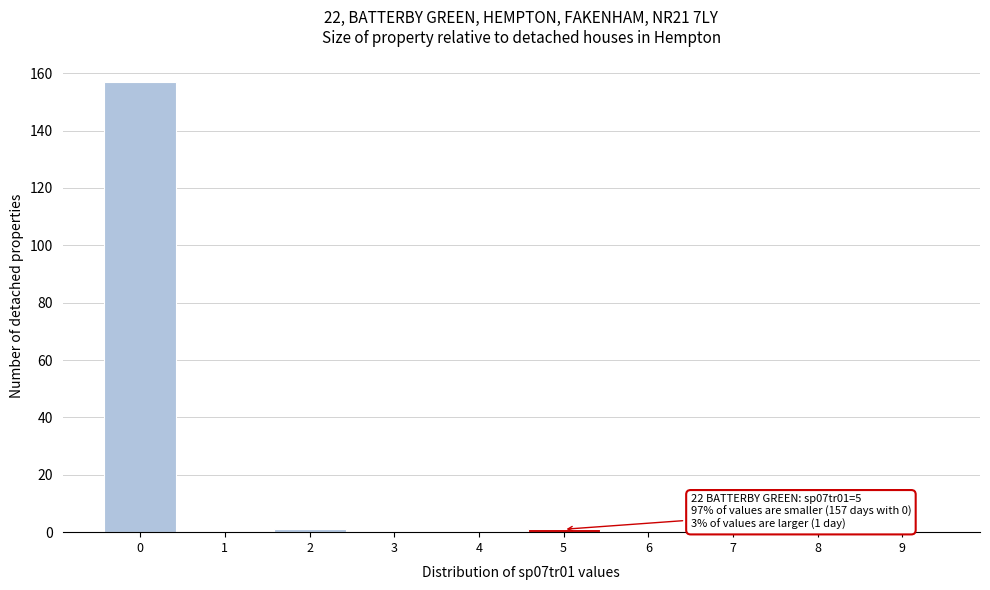

Reading right to left, extract all data points from this chart.

9=0	8=0	7=0	6=0	5=1	4=0	3=0	2=1	1=0	0=157